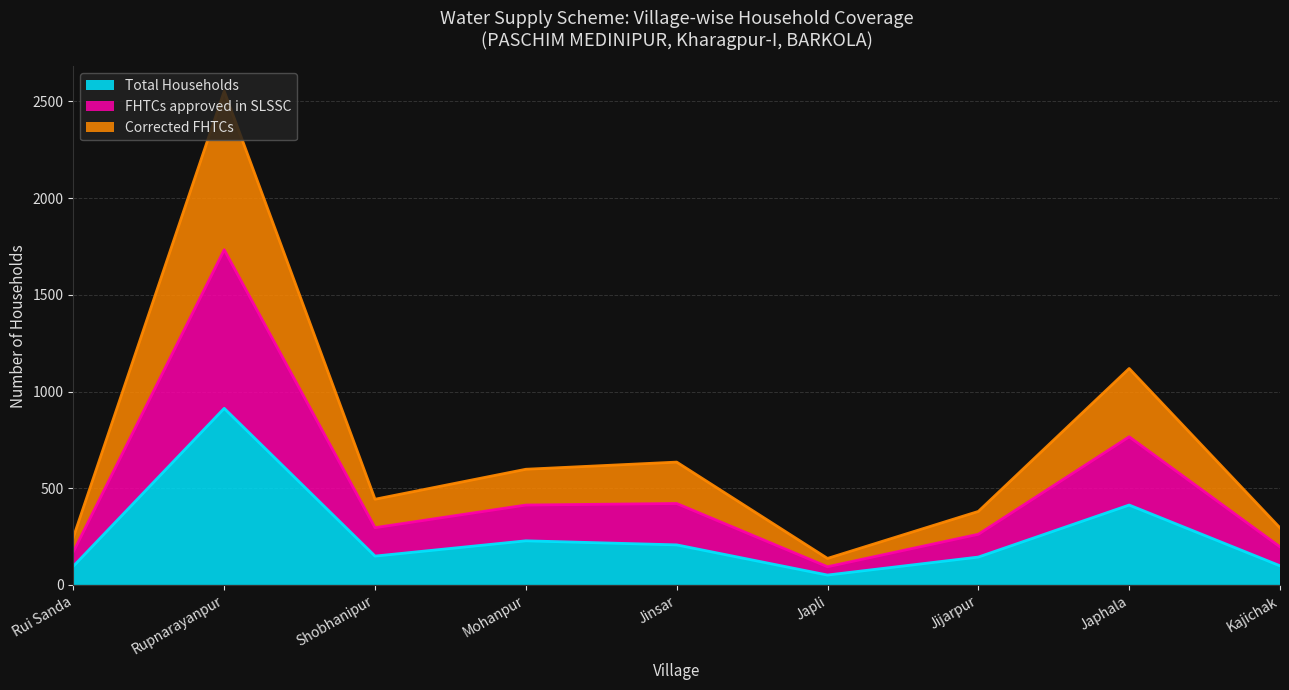

Is it true that Total Households equals 675 at Japhala?

False